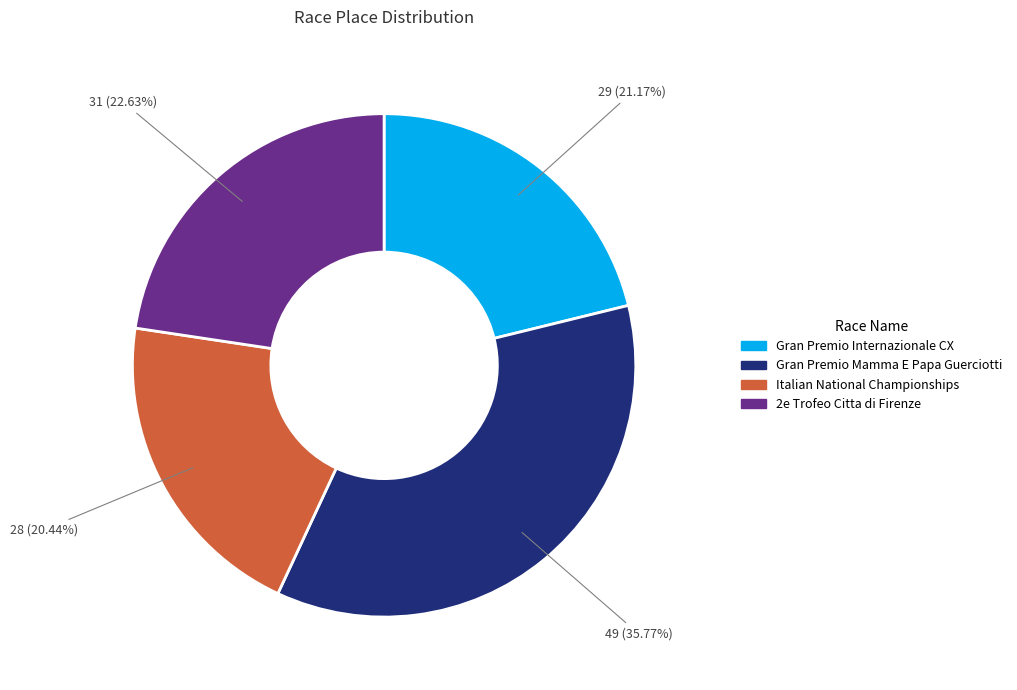

To the nearest percent, what percentage of the pie is 2e Trofeo Citta di Firenze?

23%